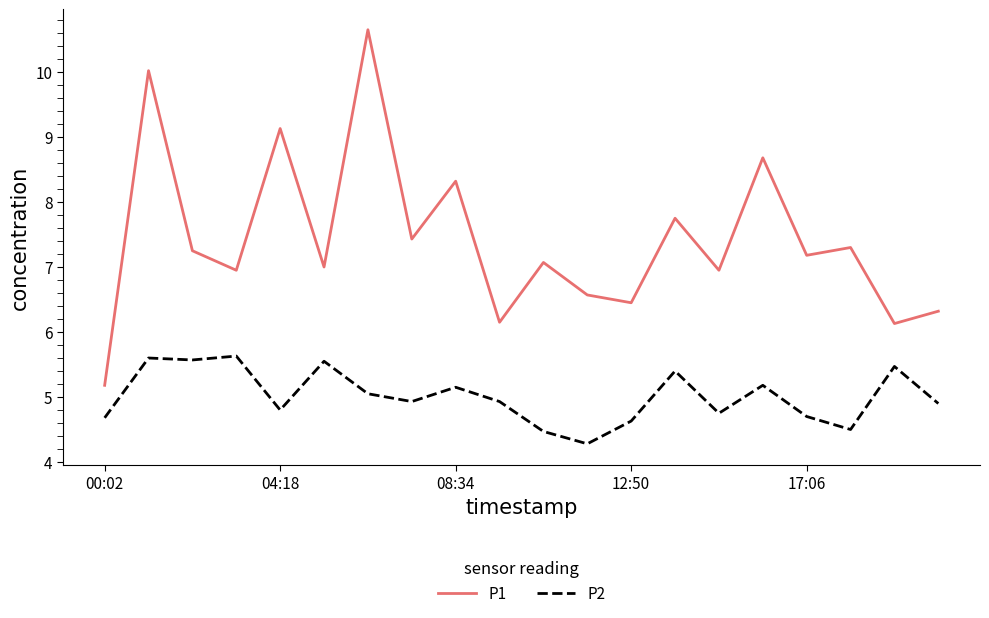

True or false: P2 and P1 intersect in this chart.

False